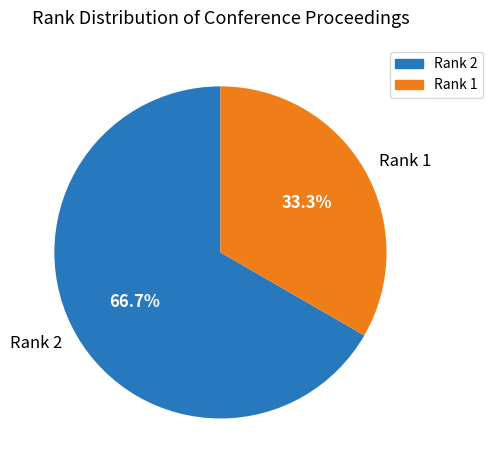

What percentage is the Rank 1 slice, to the nearest percent?

33%